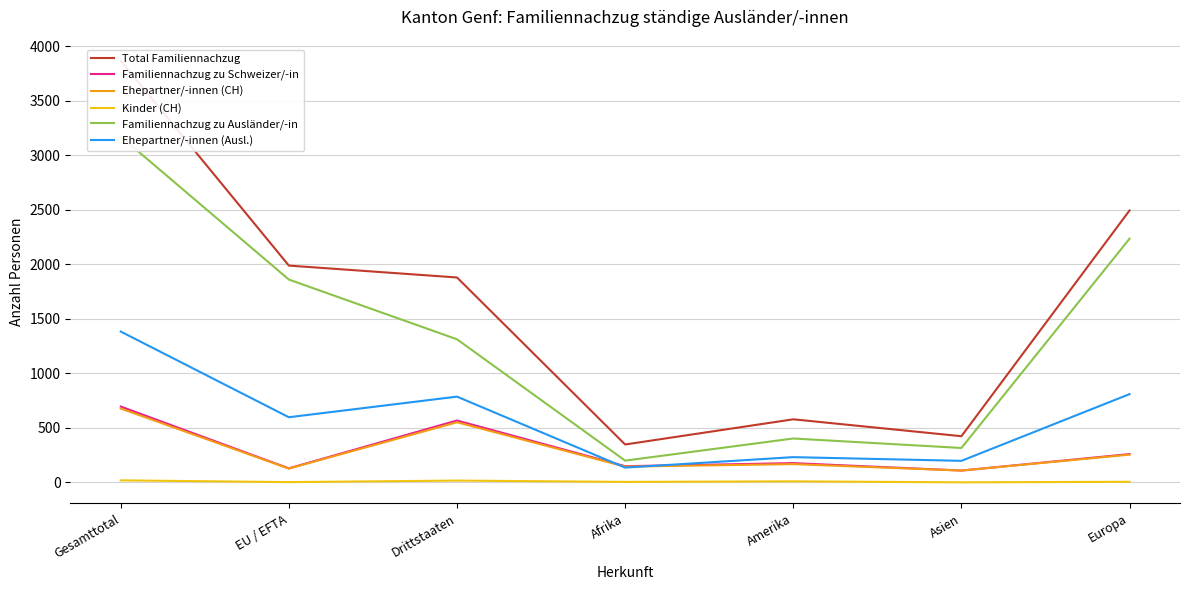

Is this an area chart (filled region under the line)?

No